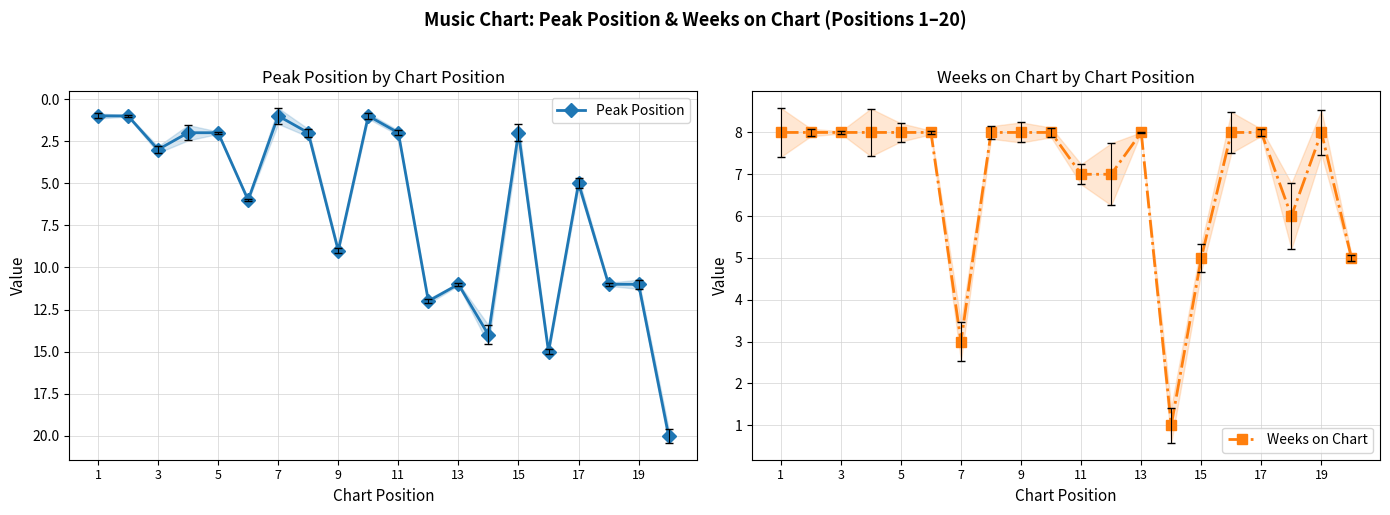

Reading left to right, transcribe all the data shown in this chart.

Peak Position: 1	1	3	2	2	6	1	2	9	1	2	12	11	14	2	15	5	11	11	20
Weeks on Chart: 8	8	8	8	8	8	3	8	8	8	7	7	8	1	5	8	8	6	8	5